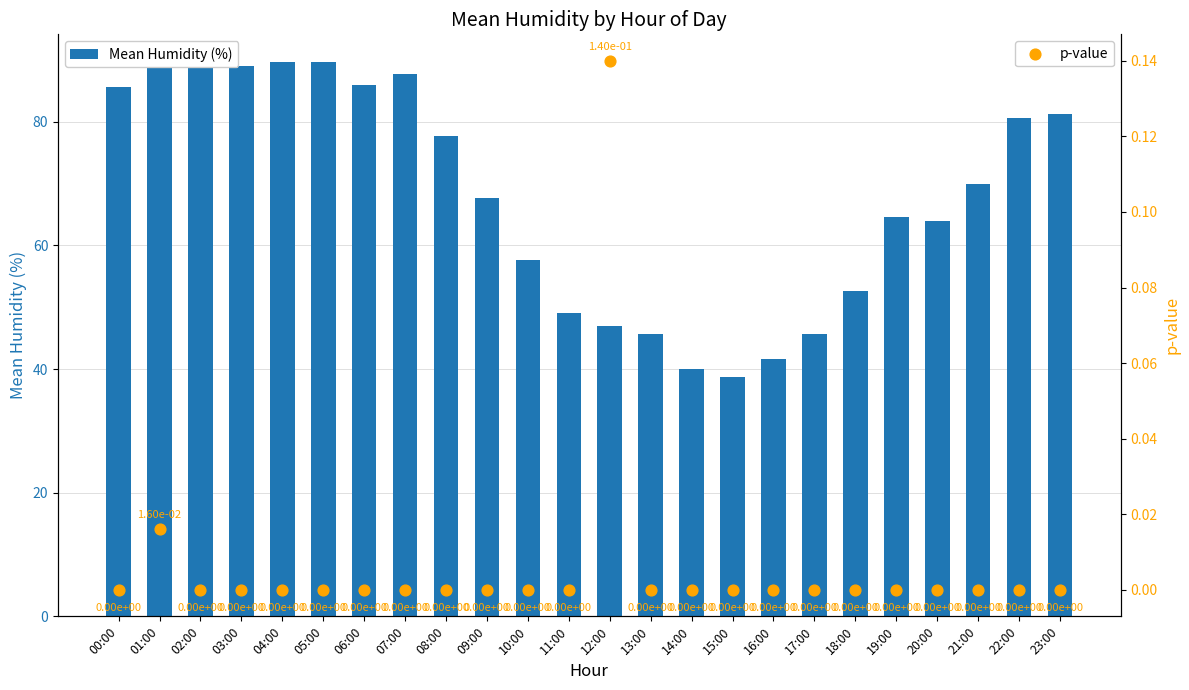

At which category is the sum across all series the highest?

01:00